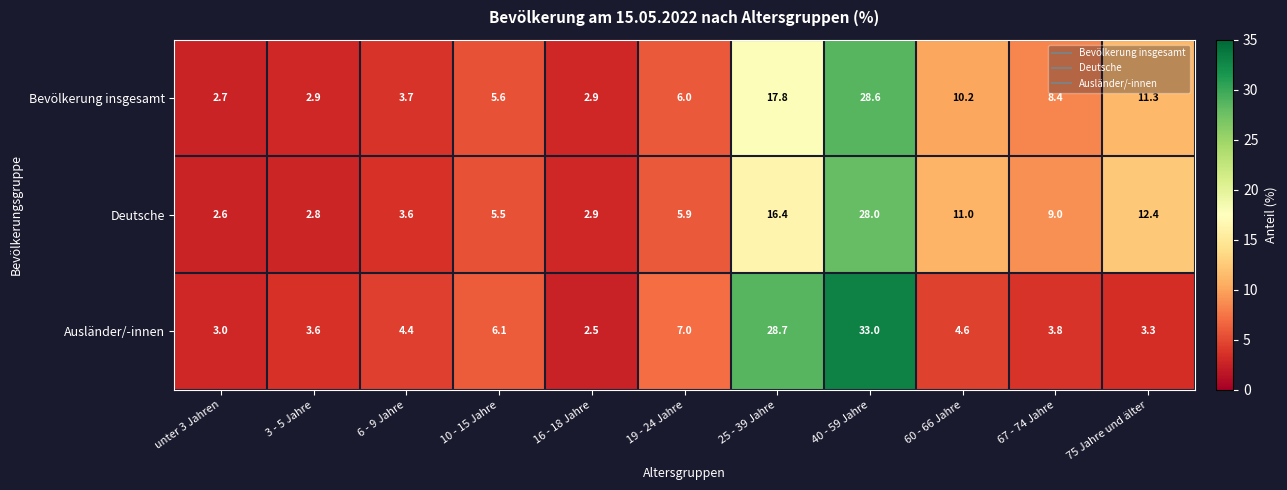

What is the spread (max minus min) of values at 3 - 5 Jahre?

0.8